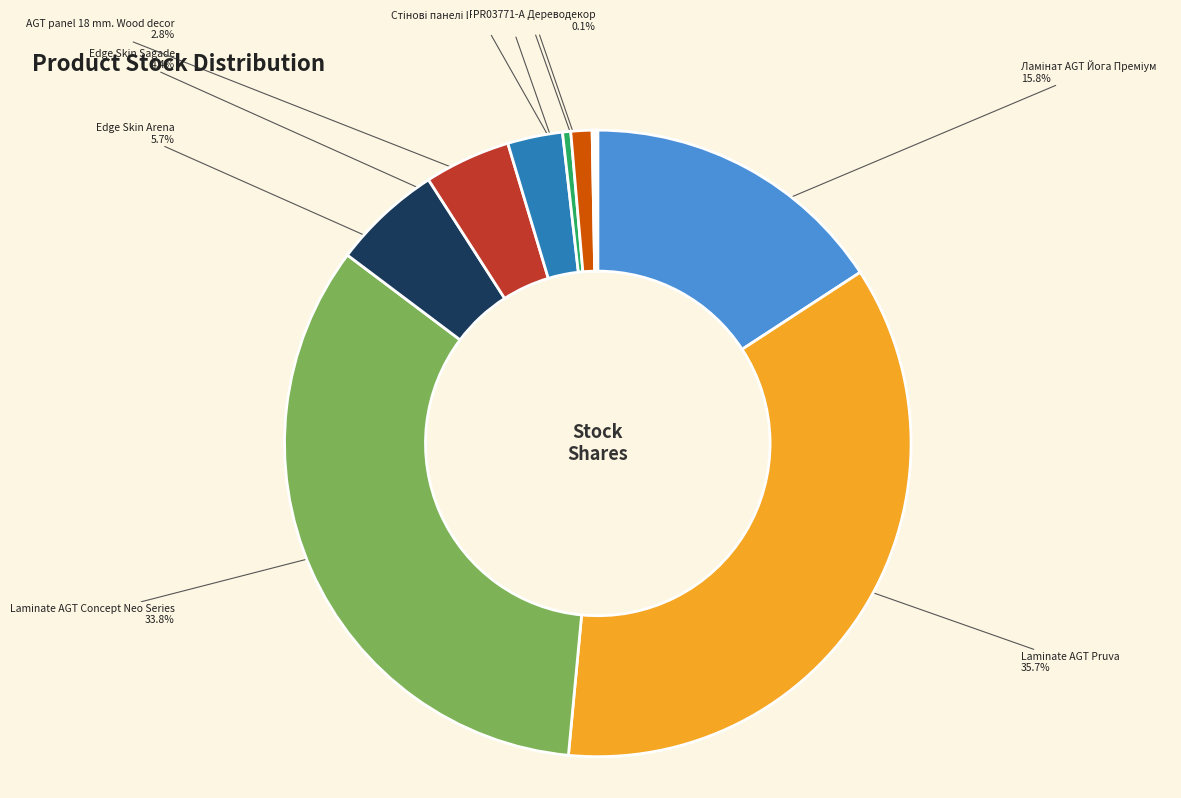

What is the total percentage of Edge Skin Sagade and Laminate AGT Pruva?

40.1%